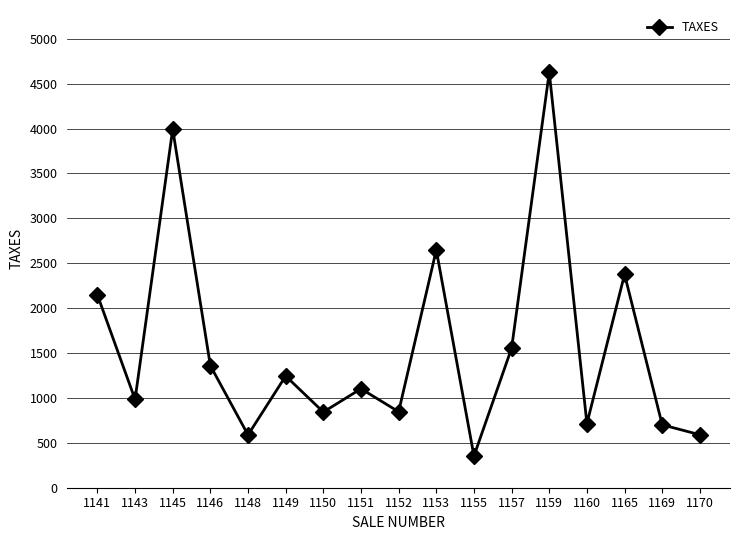

What is the value of the 16th point from the left?

700.5